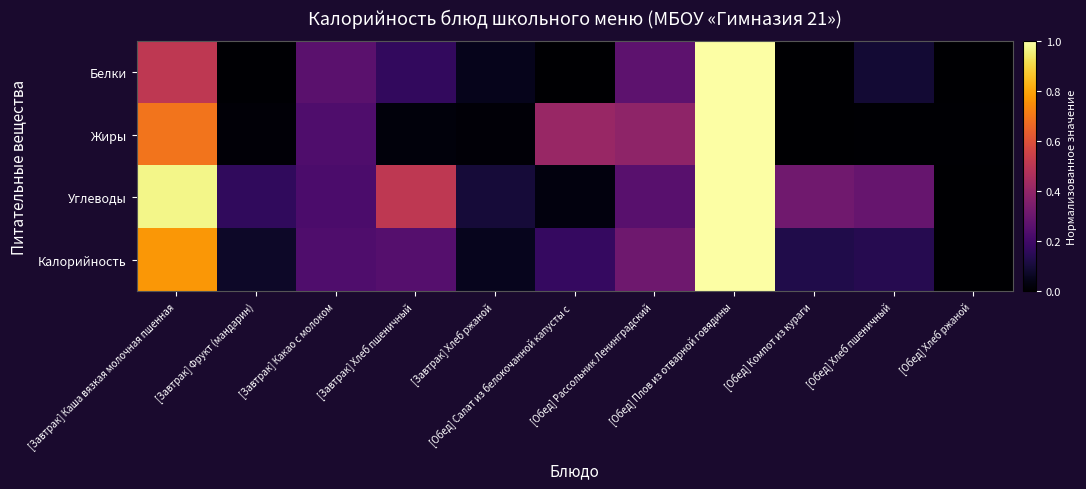

At how many categories does at least one series exceed 0?

11